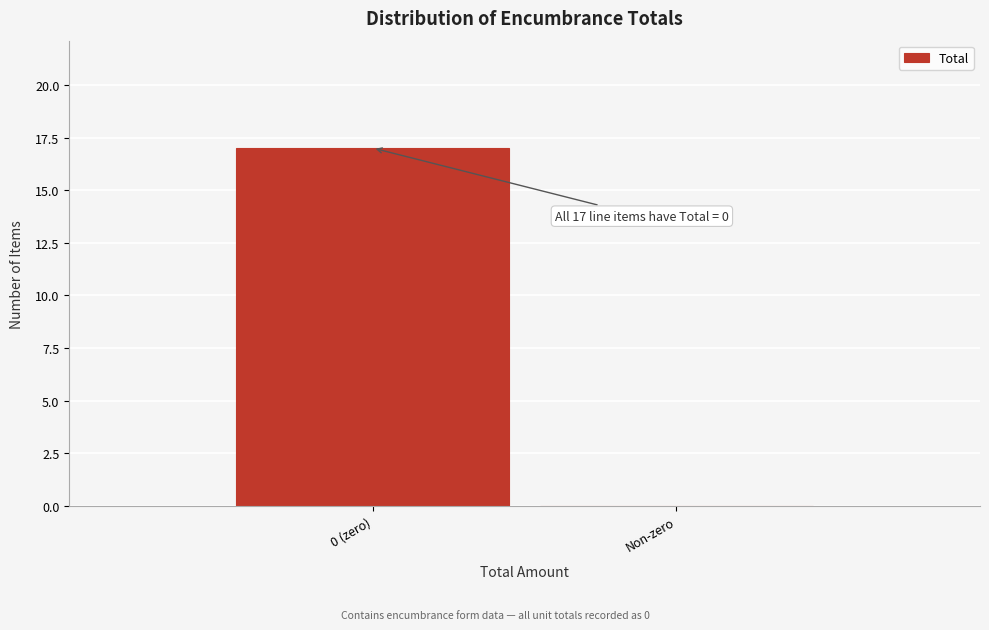

Reading right to left, extract all data points from this chart.

Non-zero=0	0 (zero)=17